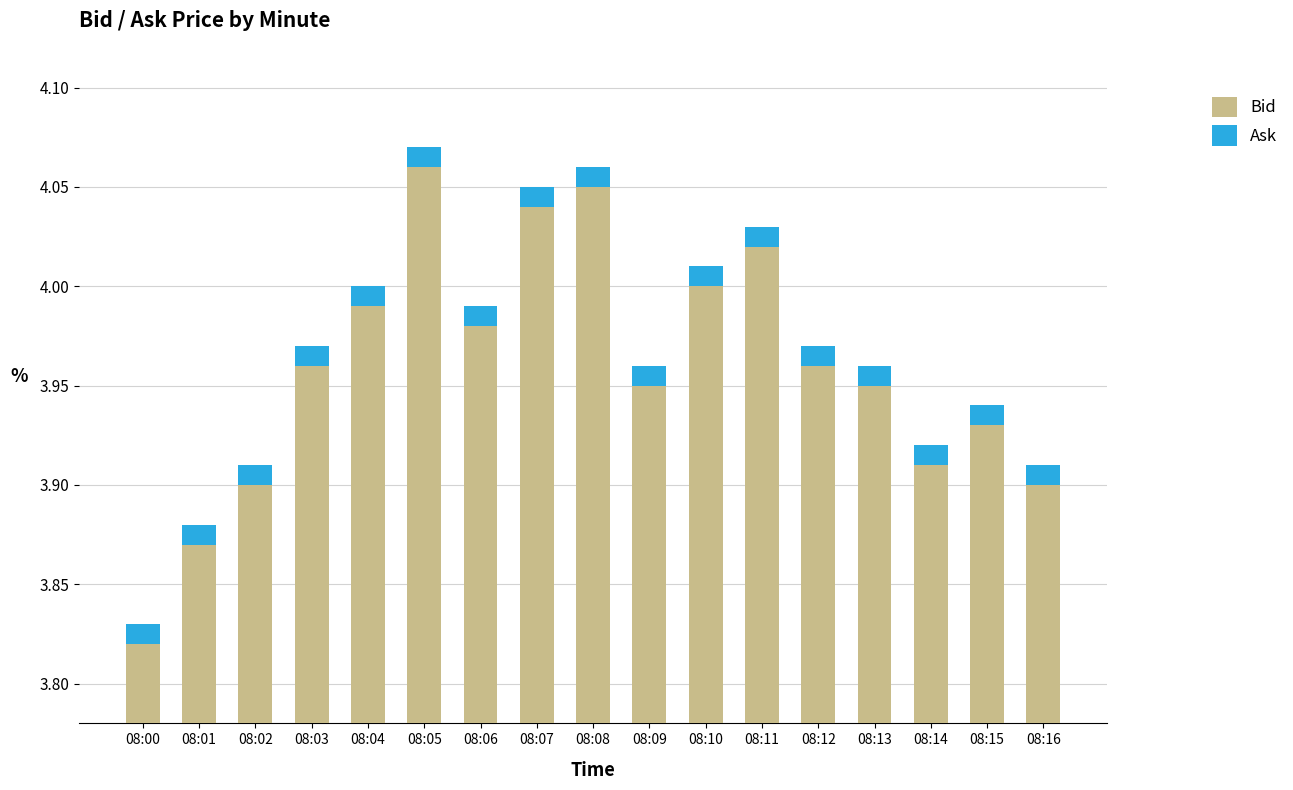

What is the difference between the highest and lowest values at 08:04?

4.0